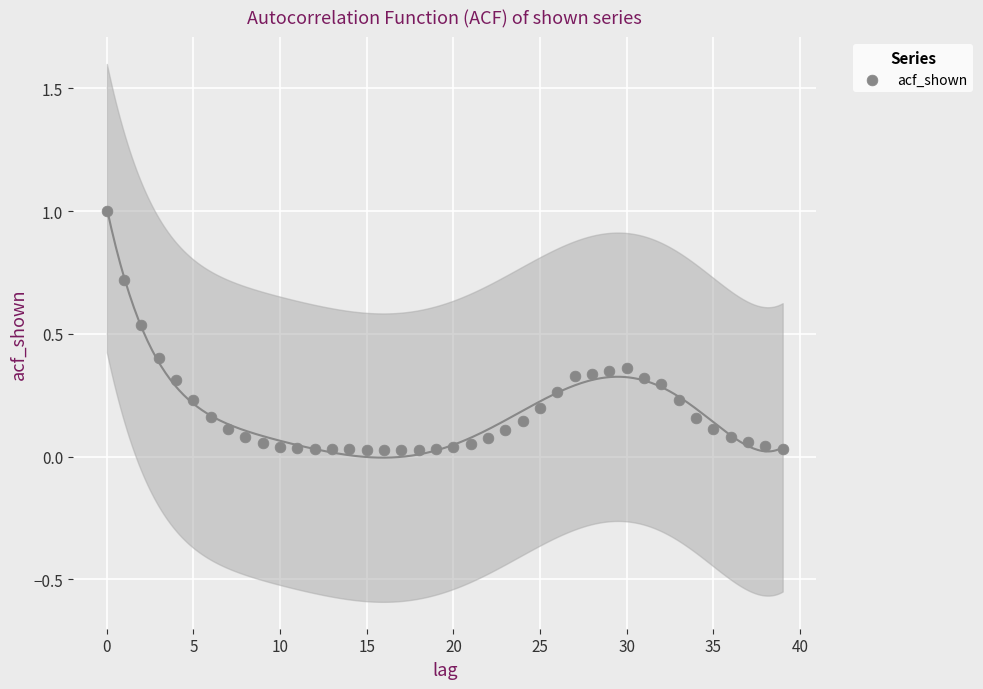

What is the range of Y values (max minus min)?

1.0